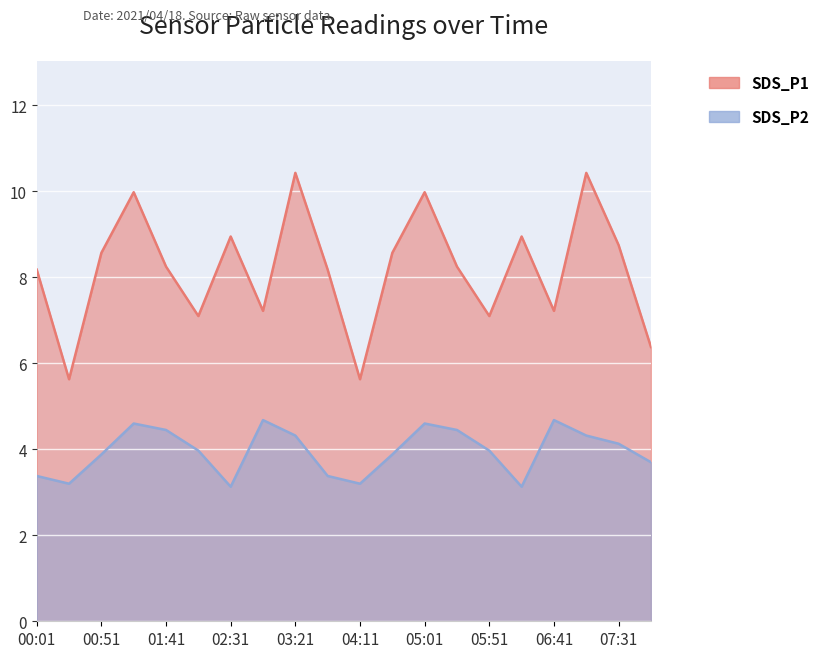

True or false: SDS_P1 and SDS_P2 intersect in this chart.

False